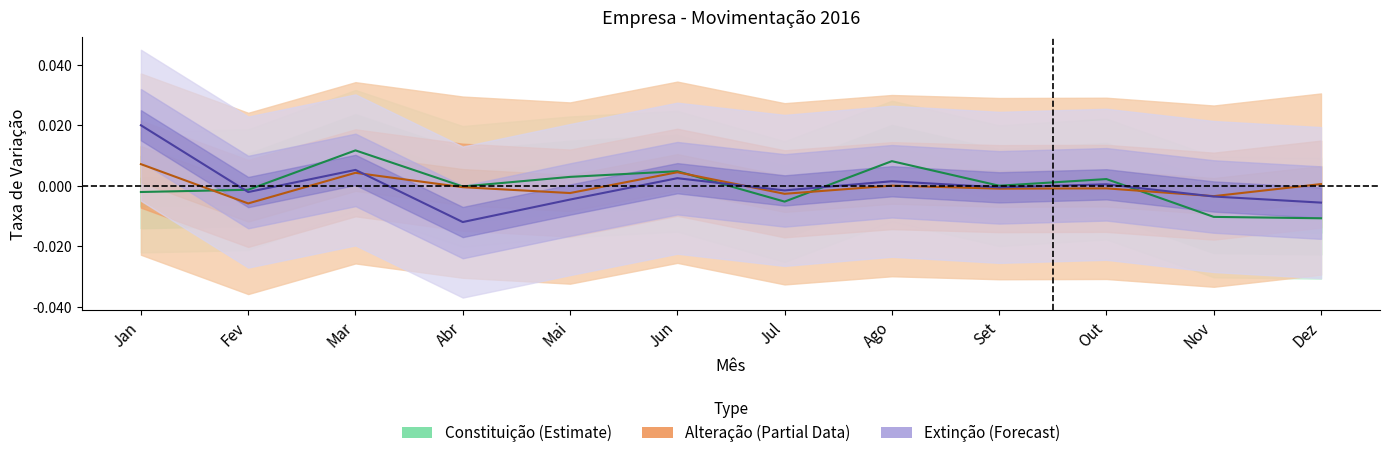

Which series has the largest total across all categories?

Extinção